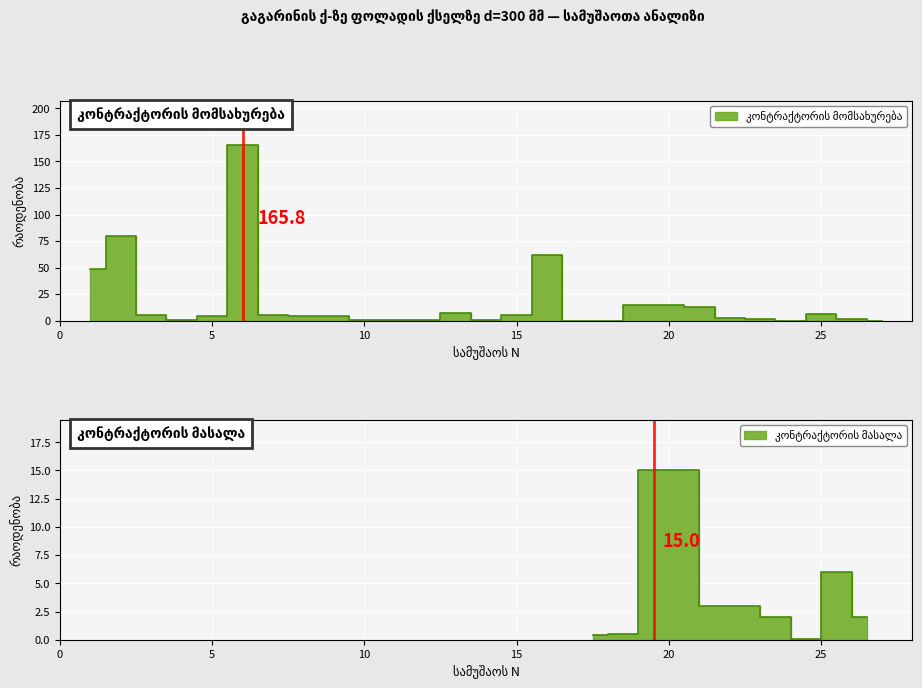

How many values are below 4?

12